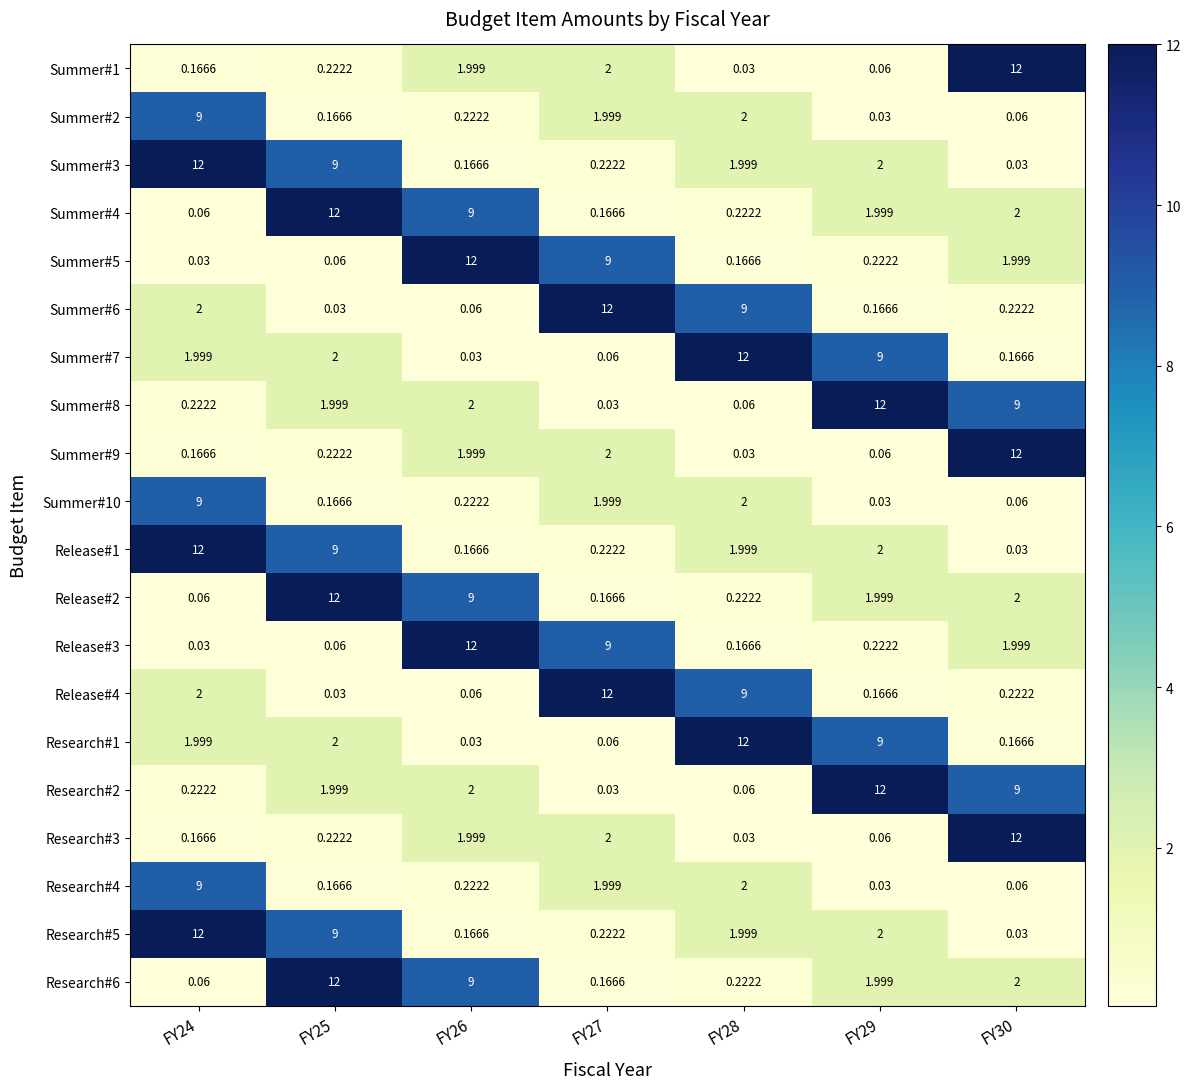

Is the value of Research#5 at FY25 greater than the value of Summer#4 at FY24?

Yes